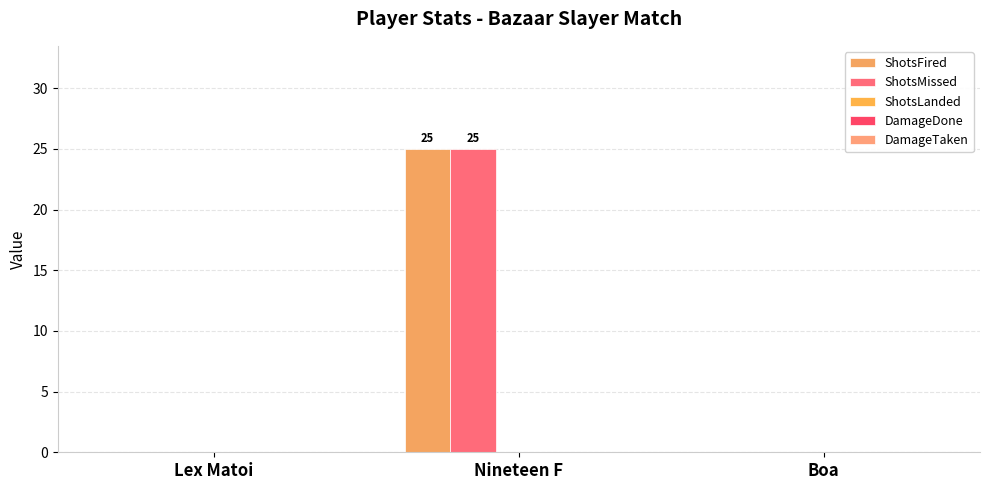

Does the chart contain stacked bars?

No